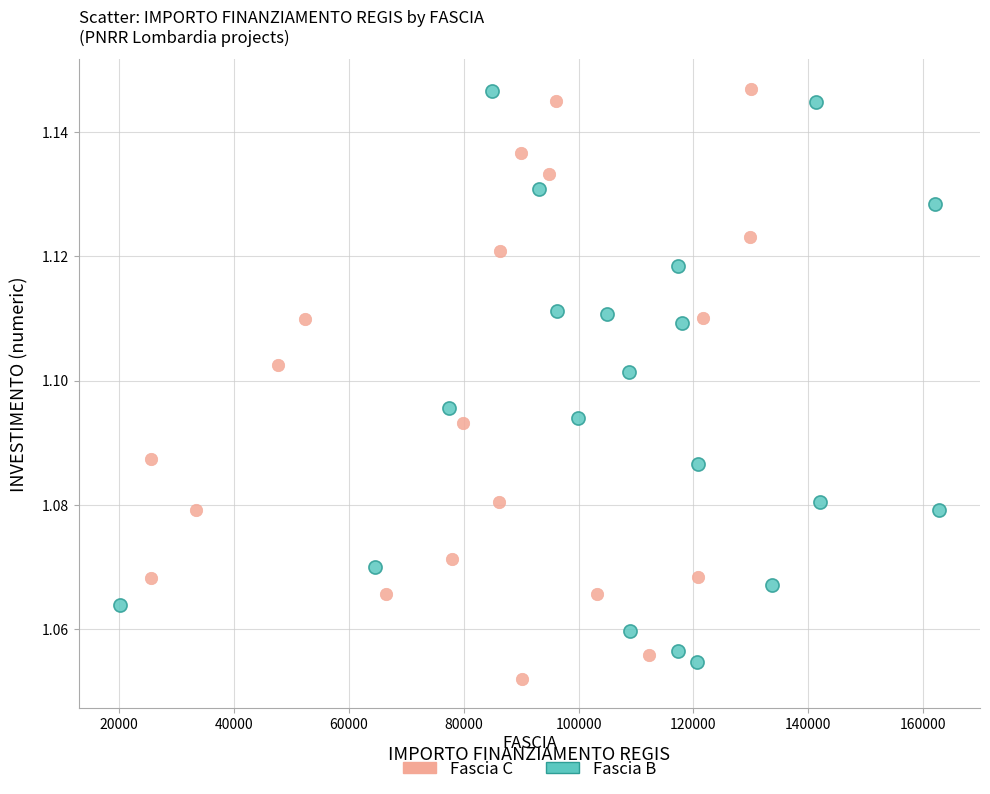

What are all the series names shown in the legend?

Fascia C, Fascia B